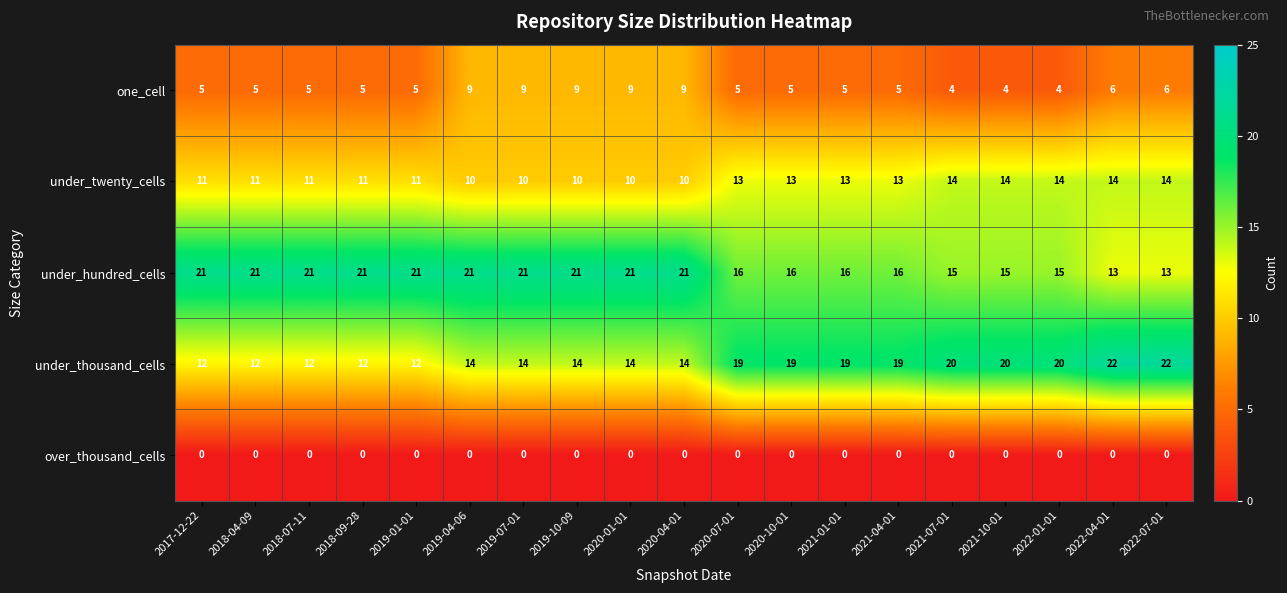

Count the number of categories in the chart.

19